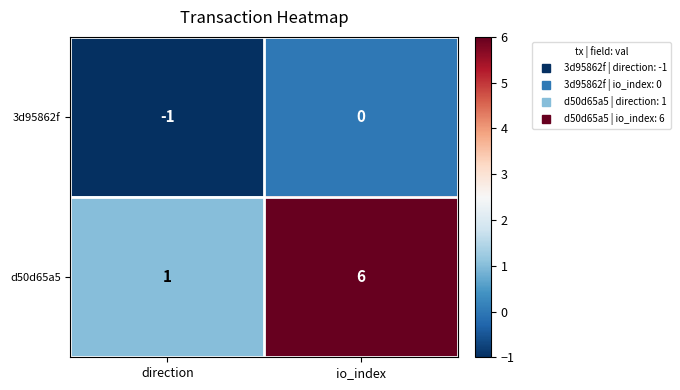

The value of d50d65a5 at io_index is 2. True or false?

False